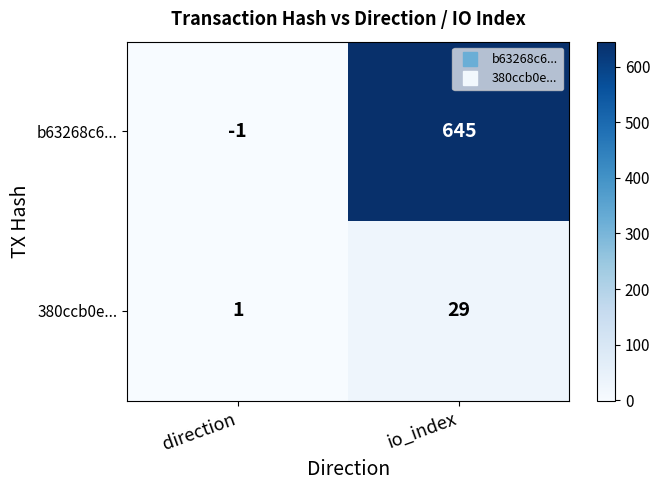

The value of 380ccb0e... at direction is 0. True or false?

False